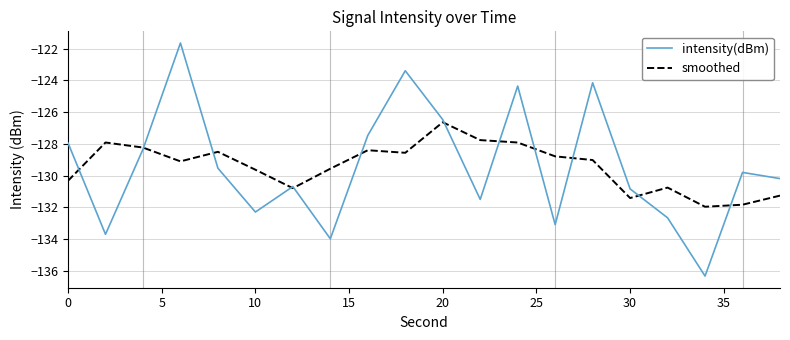

How many lines are shown in the chart?

2